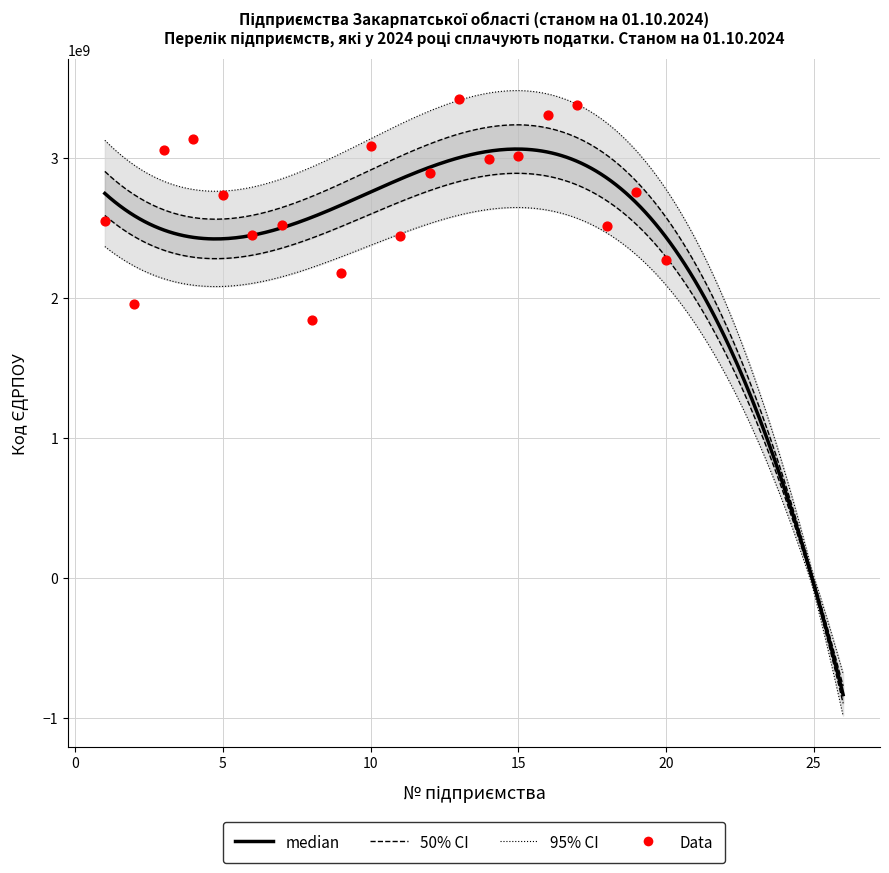

What is the ratio of the value at 2 to the value at 4?

0.6